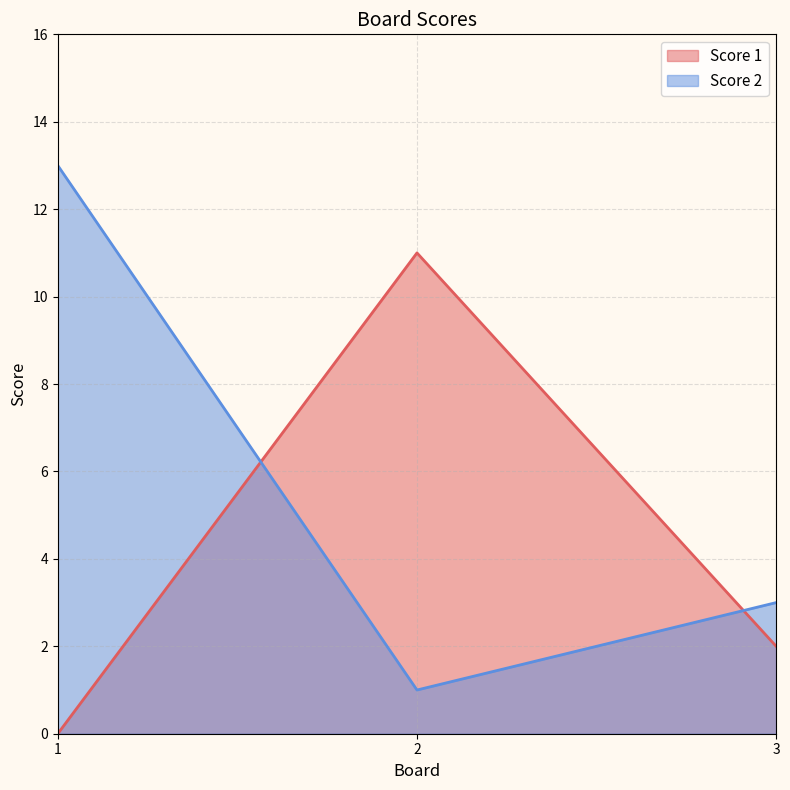

Does the chart display data point markers on the line(s)?

No